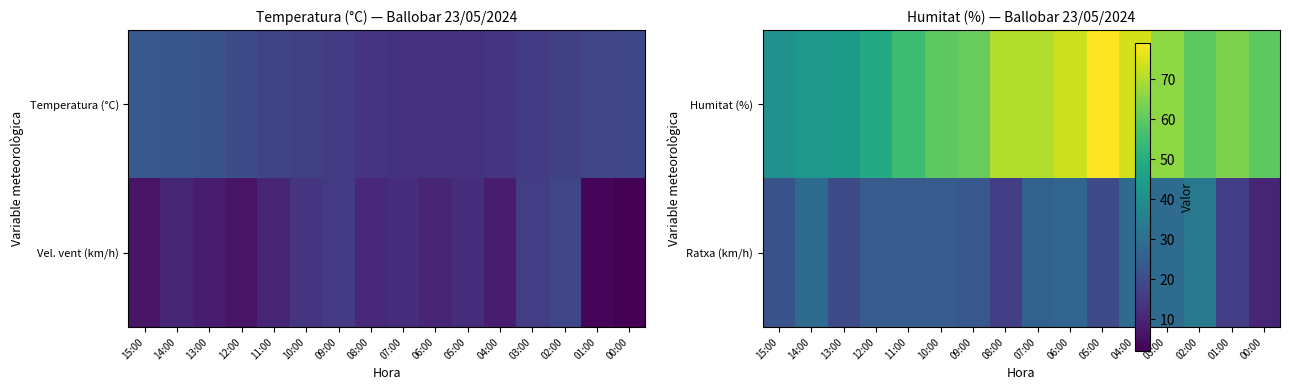

Count the number of data series in this chart.

2